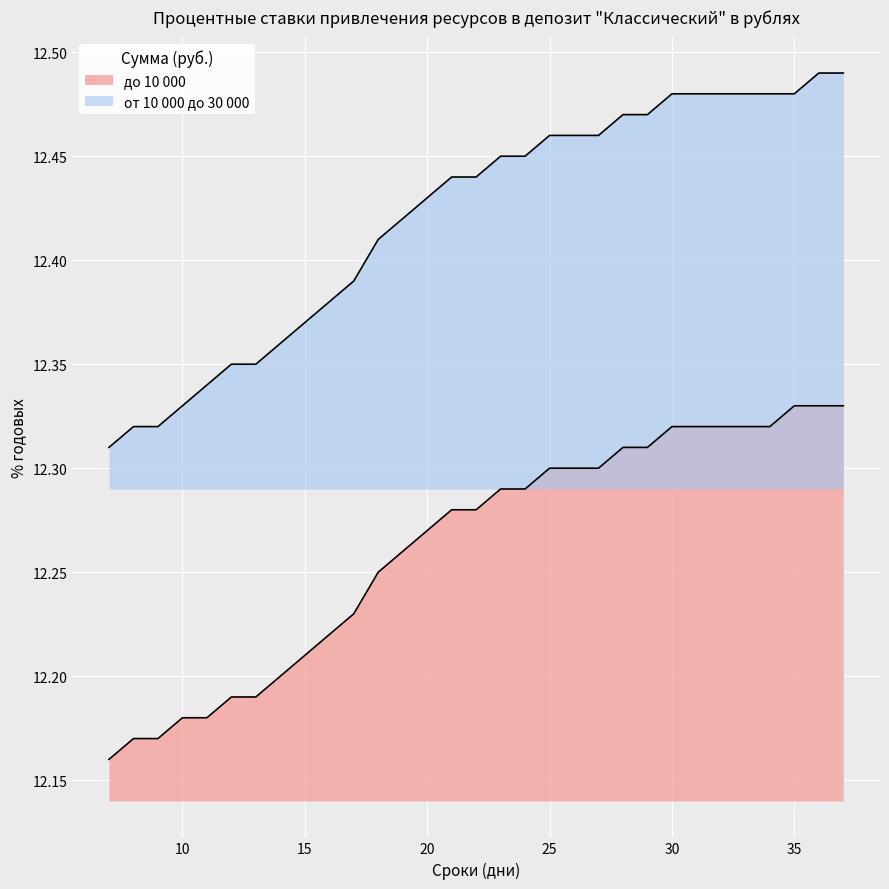

True or false: от 10 000 до 30 000 and до 10 000 intersect in this chart.

False